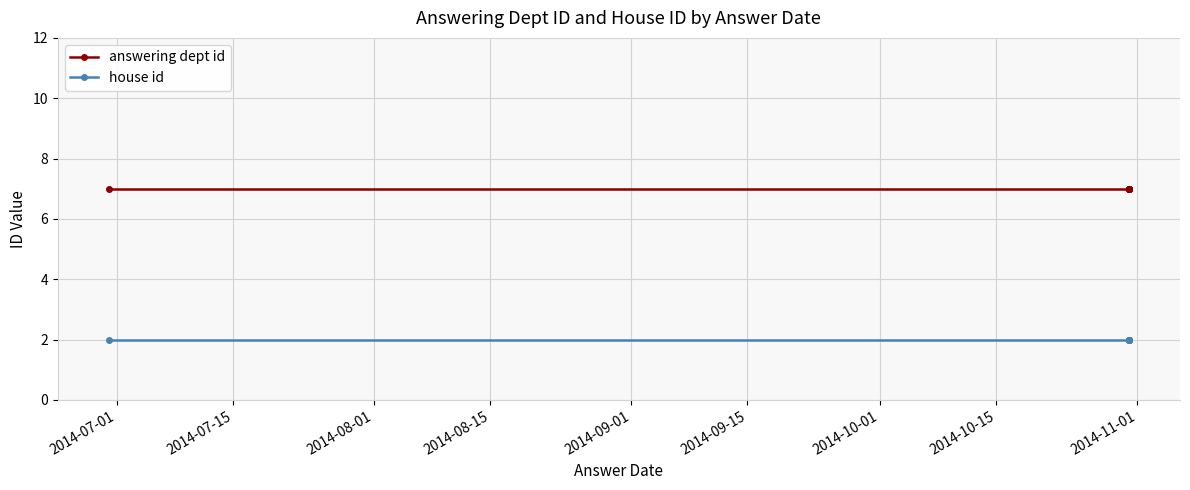

What is the spread (max minus min) of values at 2014-08-01?

5